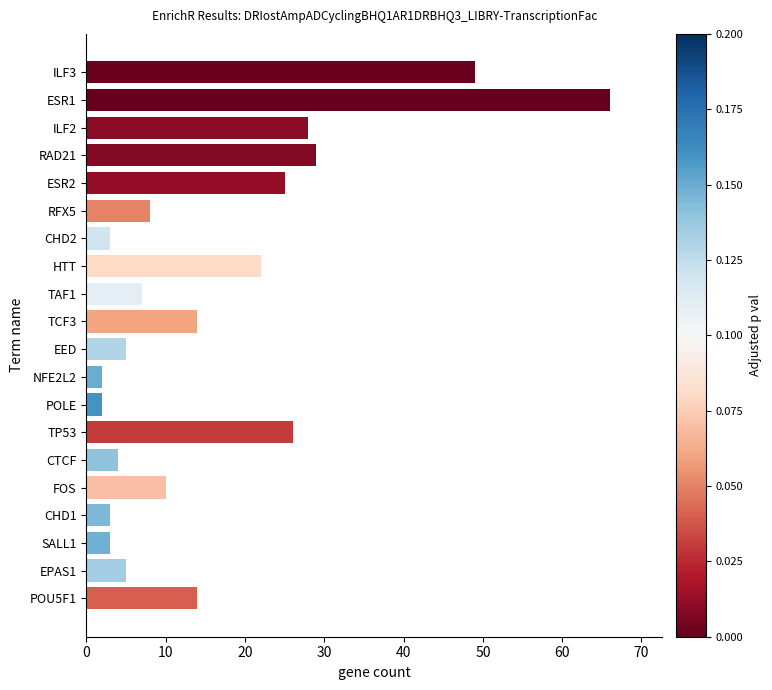

How many categories are shown in the chart?

20